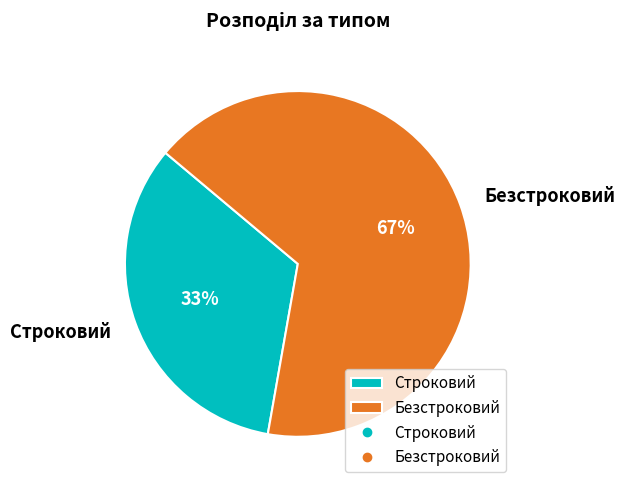

What is the ratio of the value at Строковий to the value at Безстроковий?

0.5